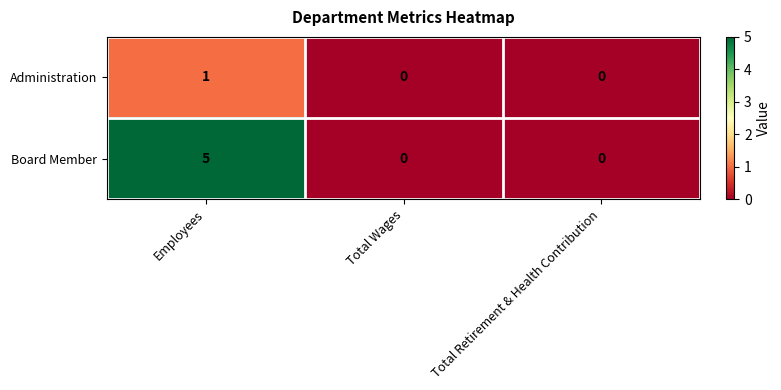

Rank the series by their maximum value, from lowest to highest.

Administration, Board Member